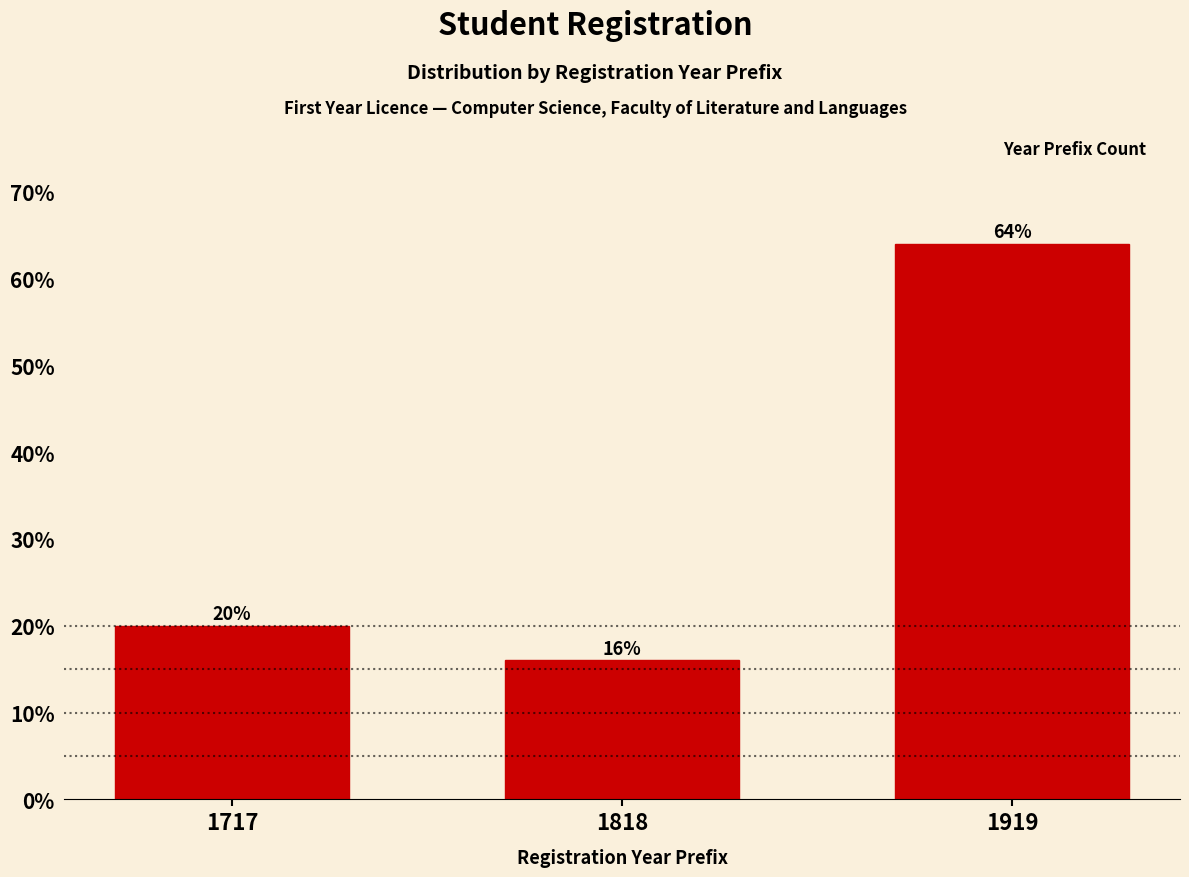

Reading left to right, list all the values displayed in this chart.

20	16	64